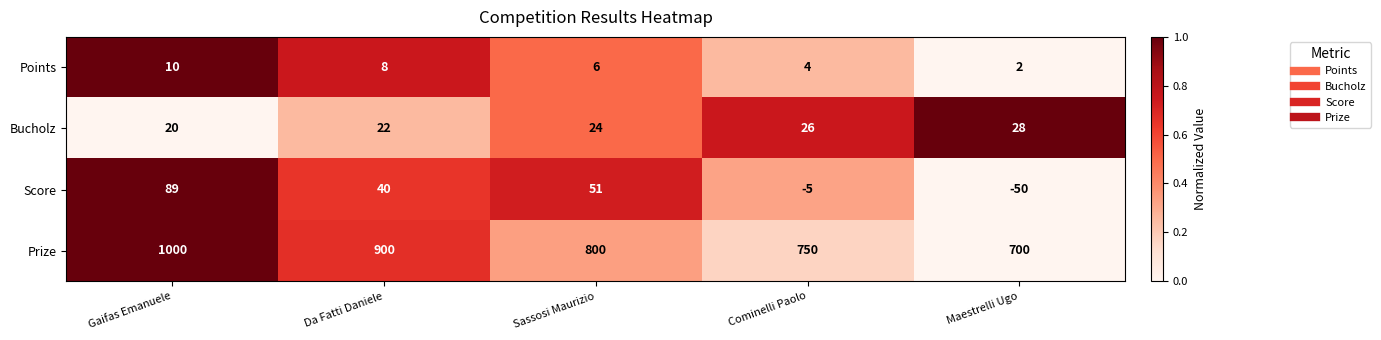

At which label does Bucholz reach its peak?

Maestrelli Ugo